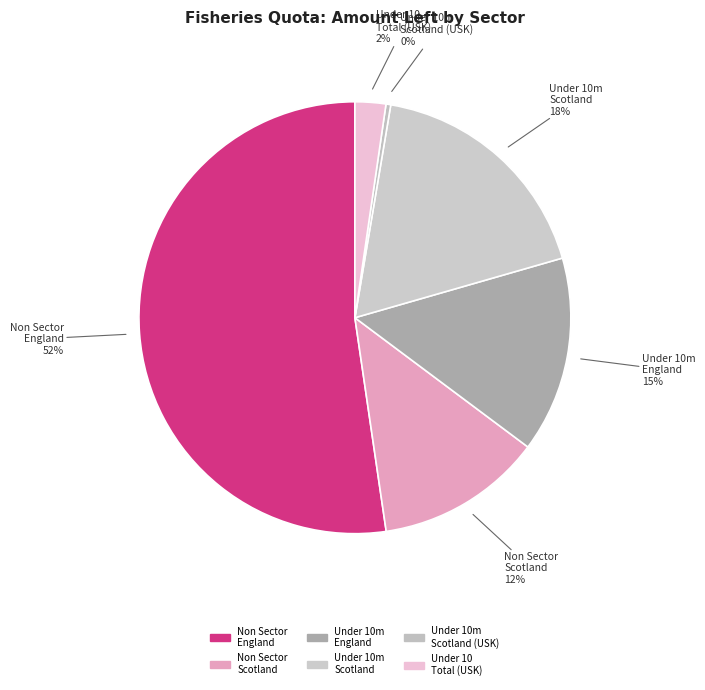

How many segments does this pie chart have?

6